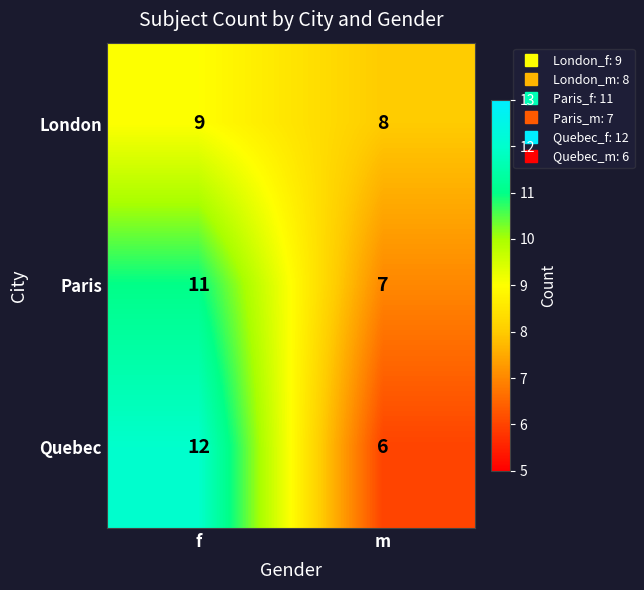

What is the sum of the Quebec values at f and m?

18